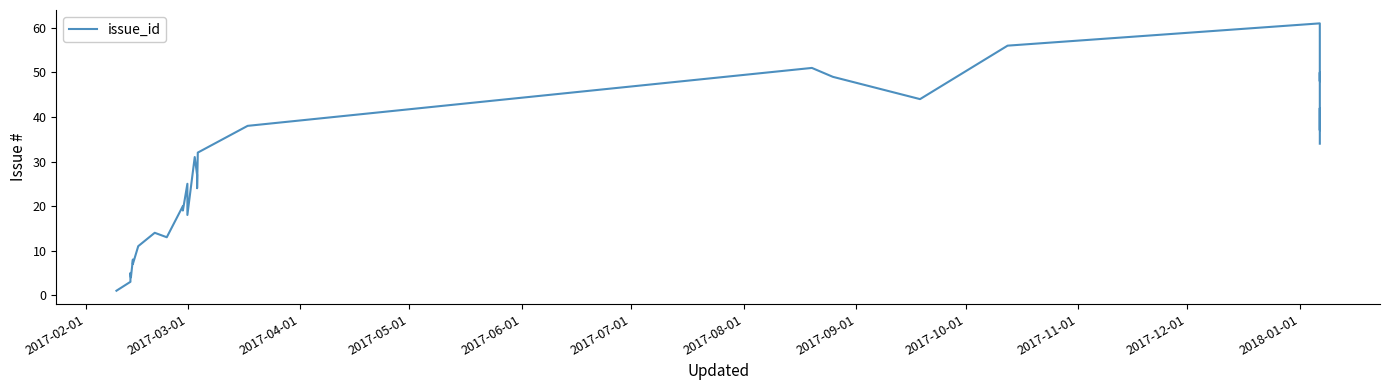

What is the difference between the second highest and second lowest values?

55